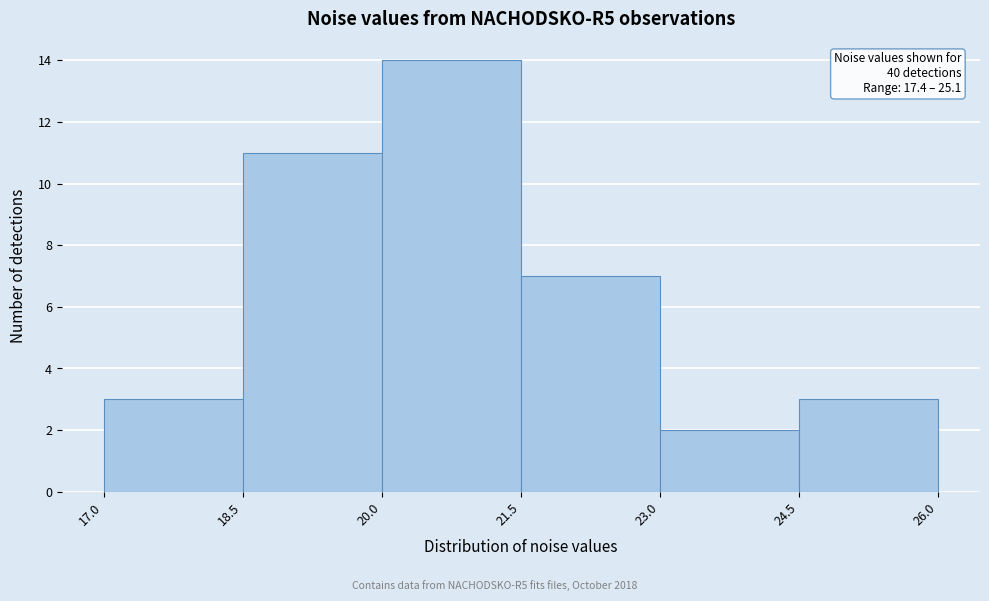

Over which range of the x-axis is the bar tallest?

20.0 to 21.5